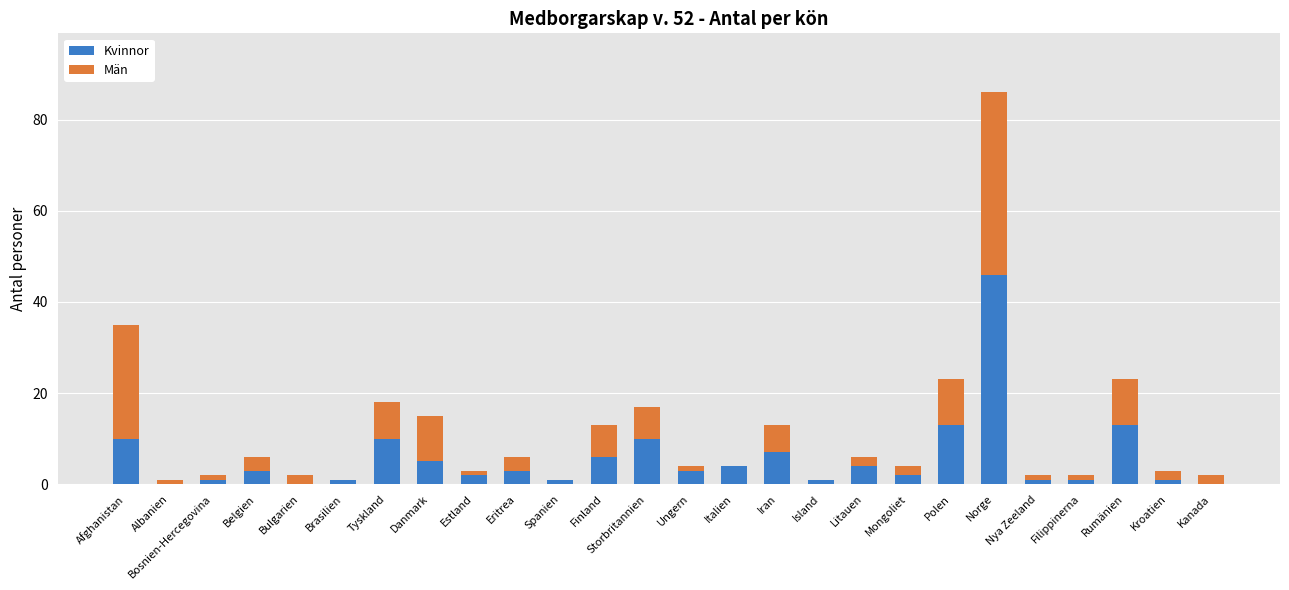

At which label does Kvinnor reach its peak?

Norge